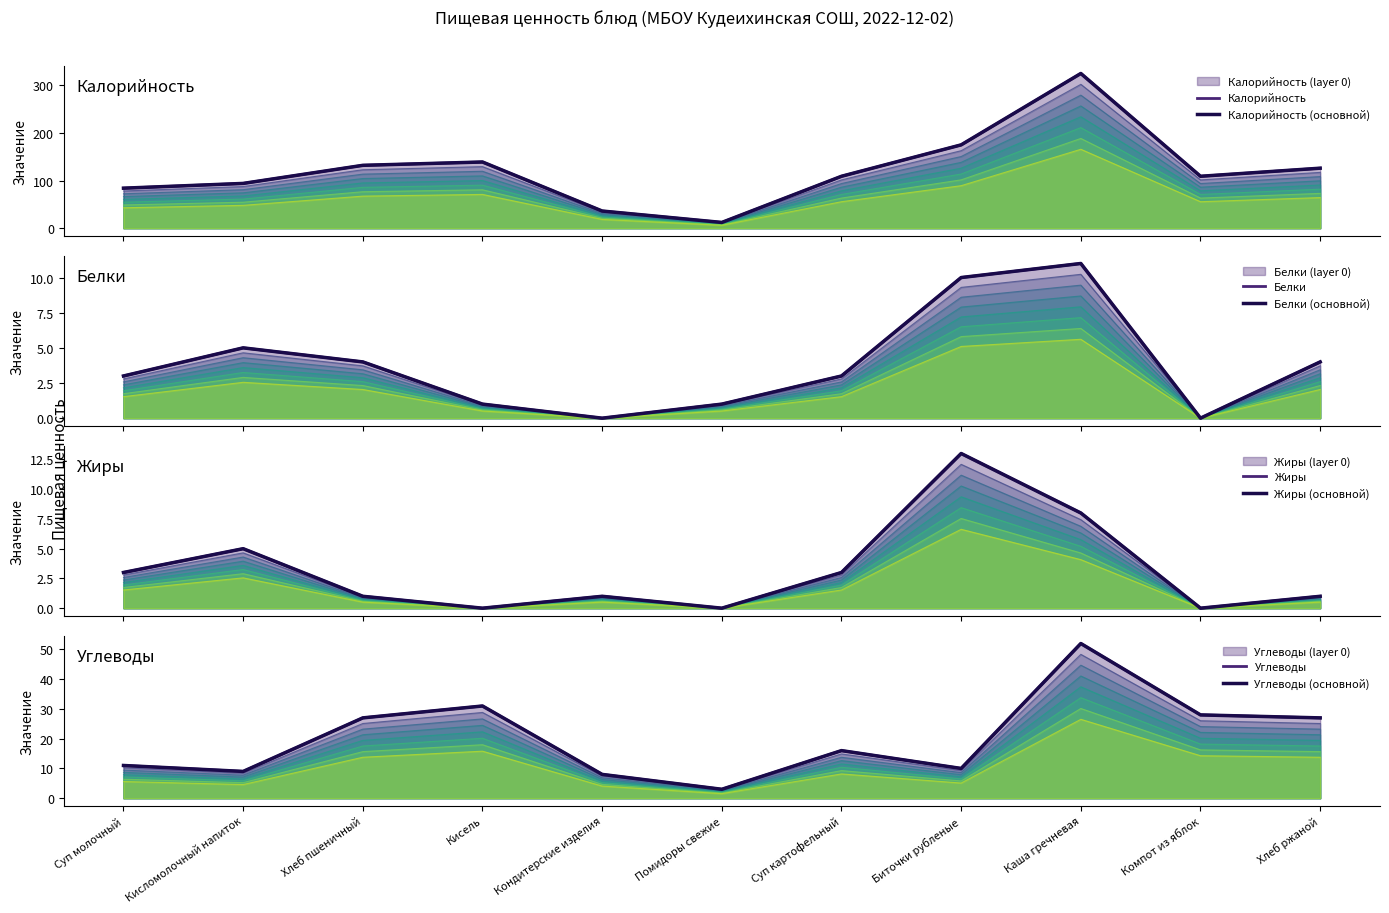

What is the difference between the Белки values at Суп молочный and Каша гречневая?

6.3